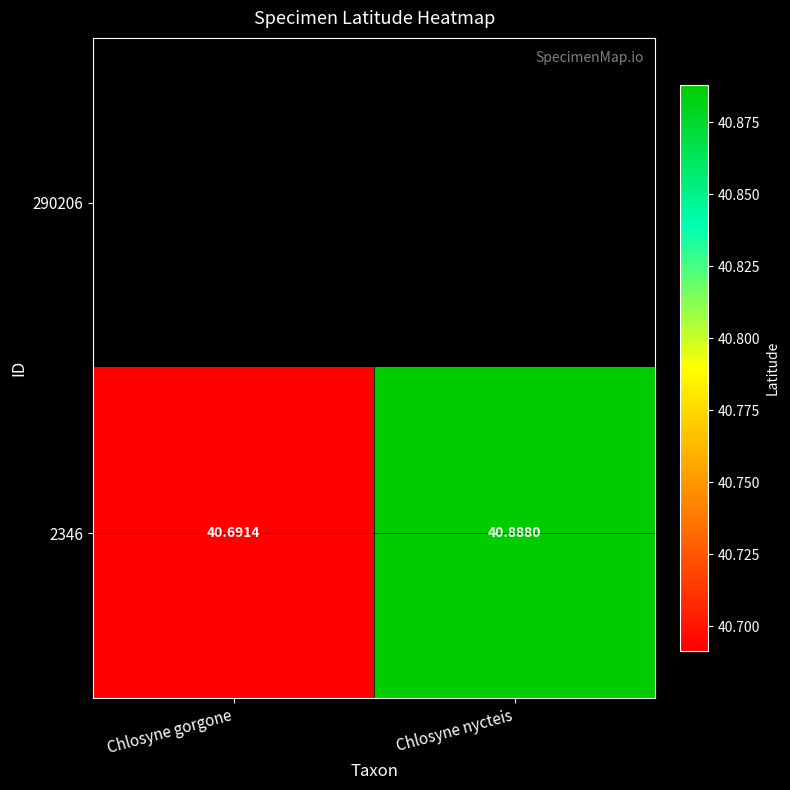

The chart shows a value of 9.2 at Chlosyne gorgone. True or false?

False